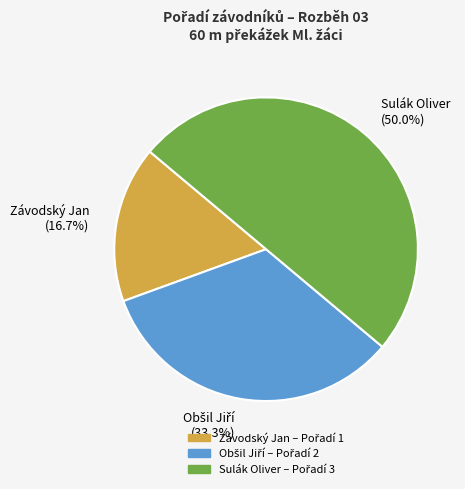

How much of the chart is everything except Závodský Jan?

83.3%